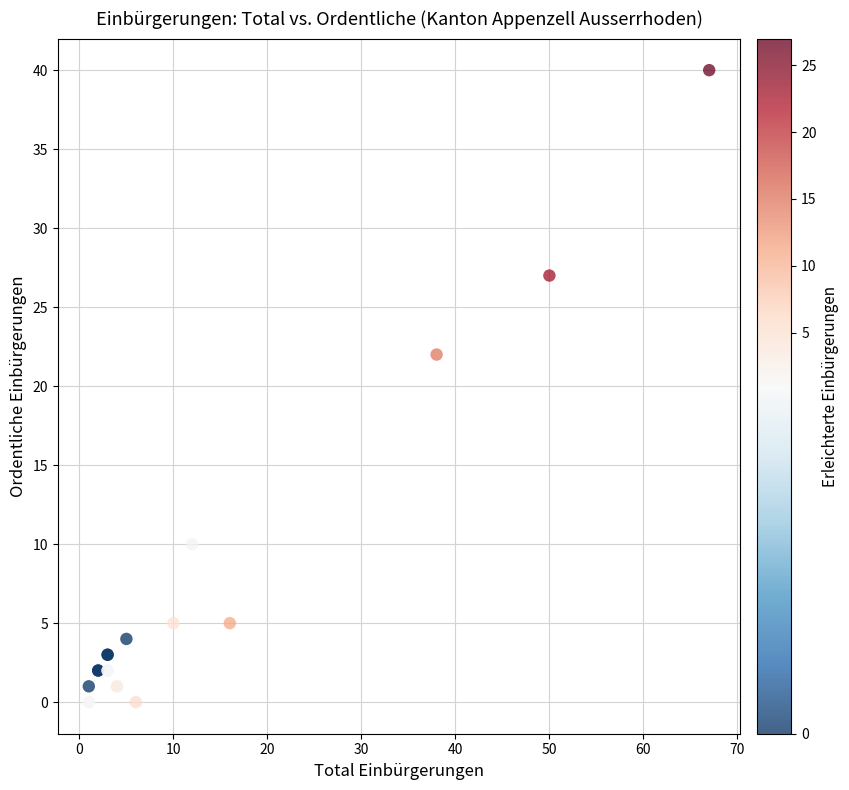

What Y value in the scatter plot is closest to 20?

22